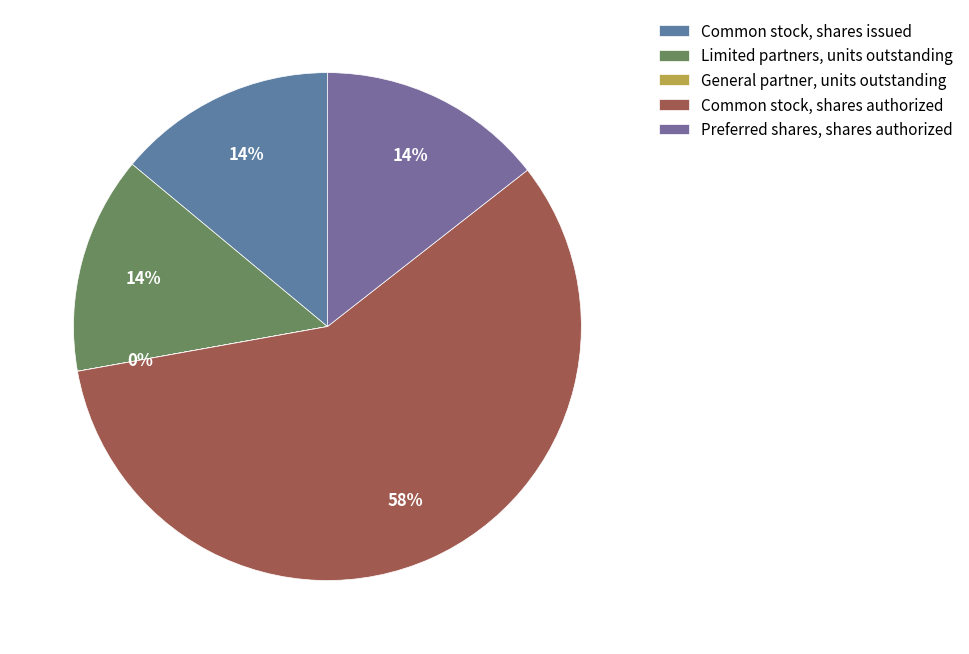

Does General partner, units outstanding account for over 50% of the chart?

No